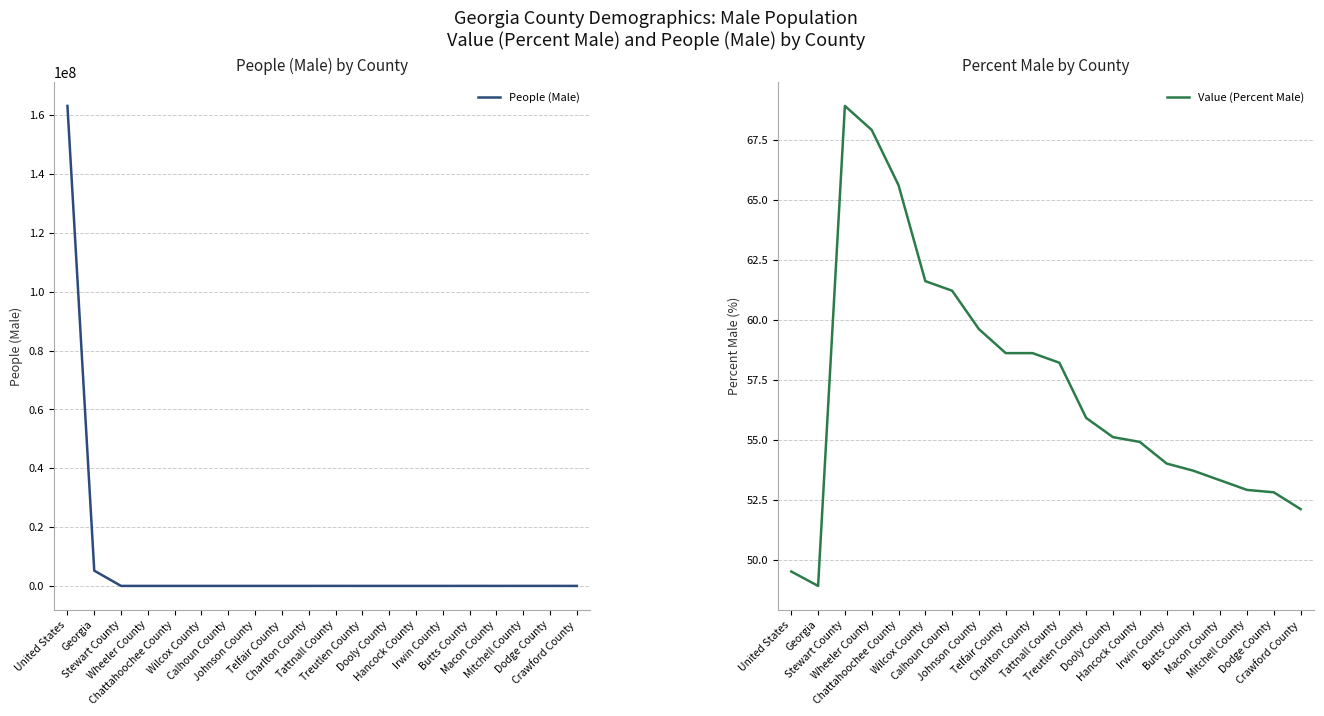

Which series changed the most between Dooly County and Irwin County?

People (Male)